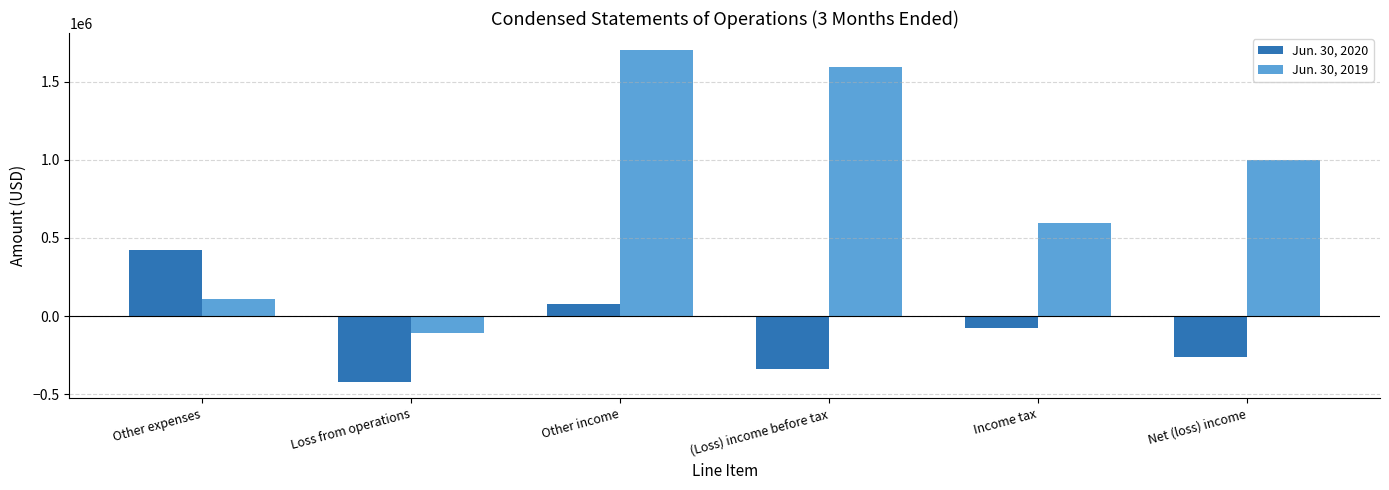

Does the chart contain stacked bars?

No